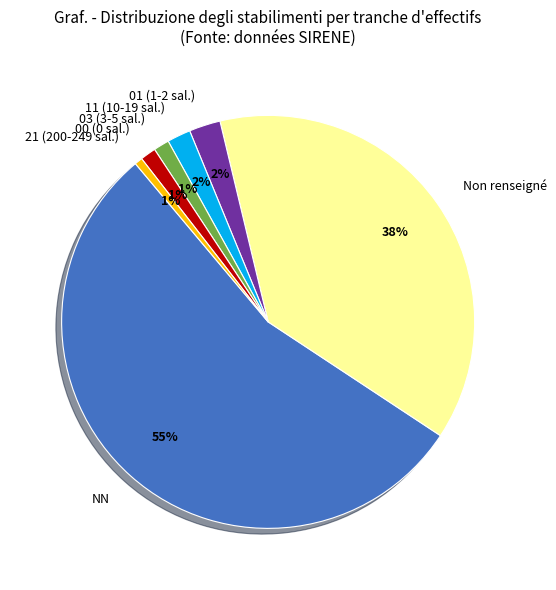

How many segments does this pie chart have?

7